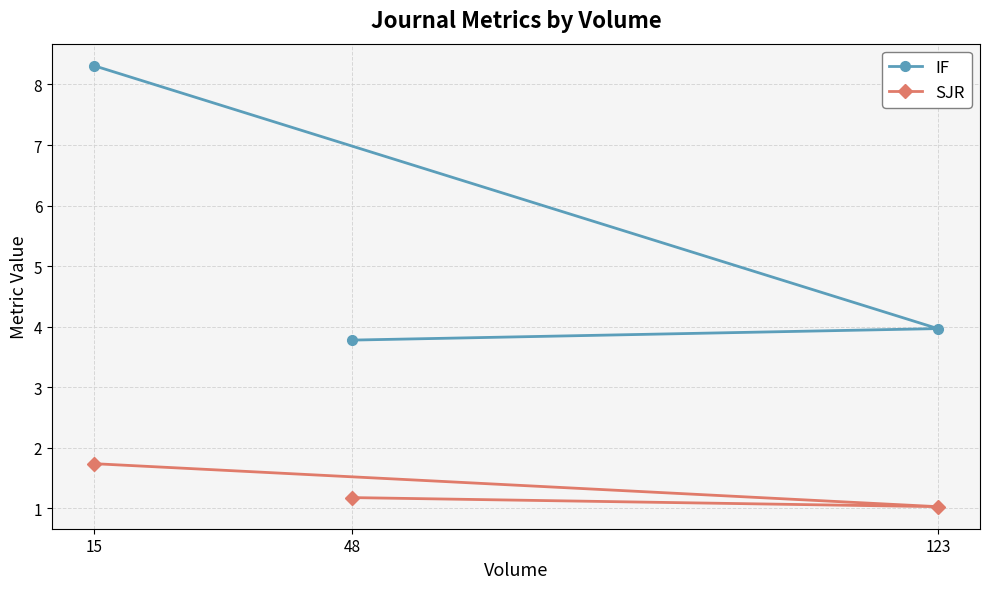

Reading left to right, extract all data points from this chart.

IF: 15=8.3	48=3.8	123=4.0
SJR: 15=1.7	48=1.2	123=1.0